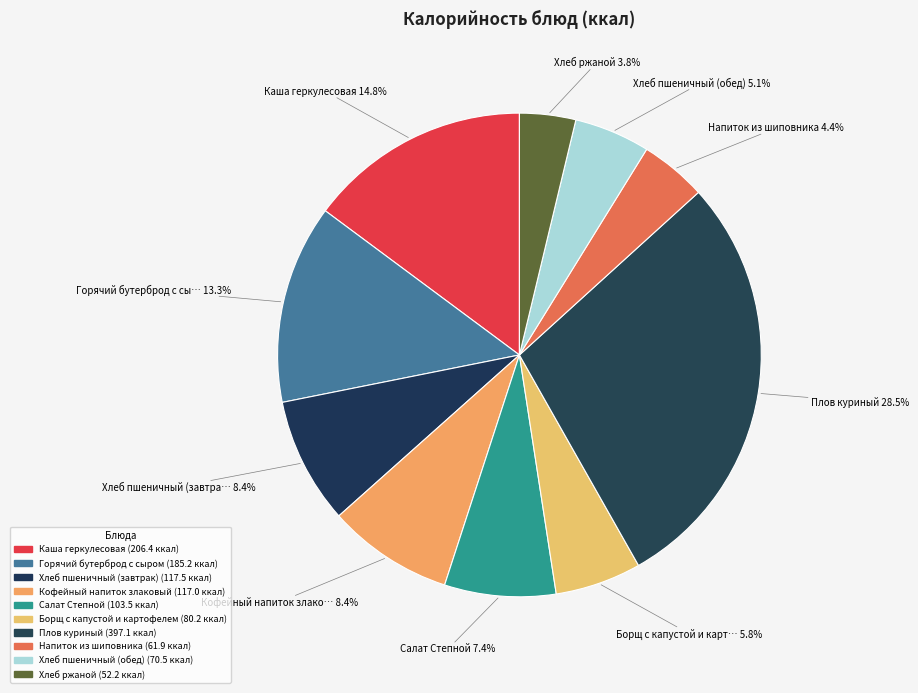

How many segments does this pie chart have?

10